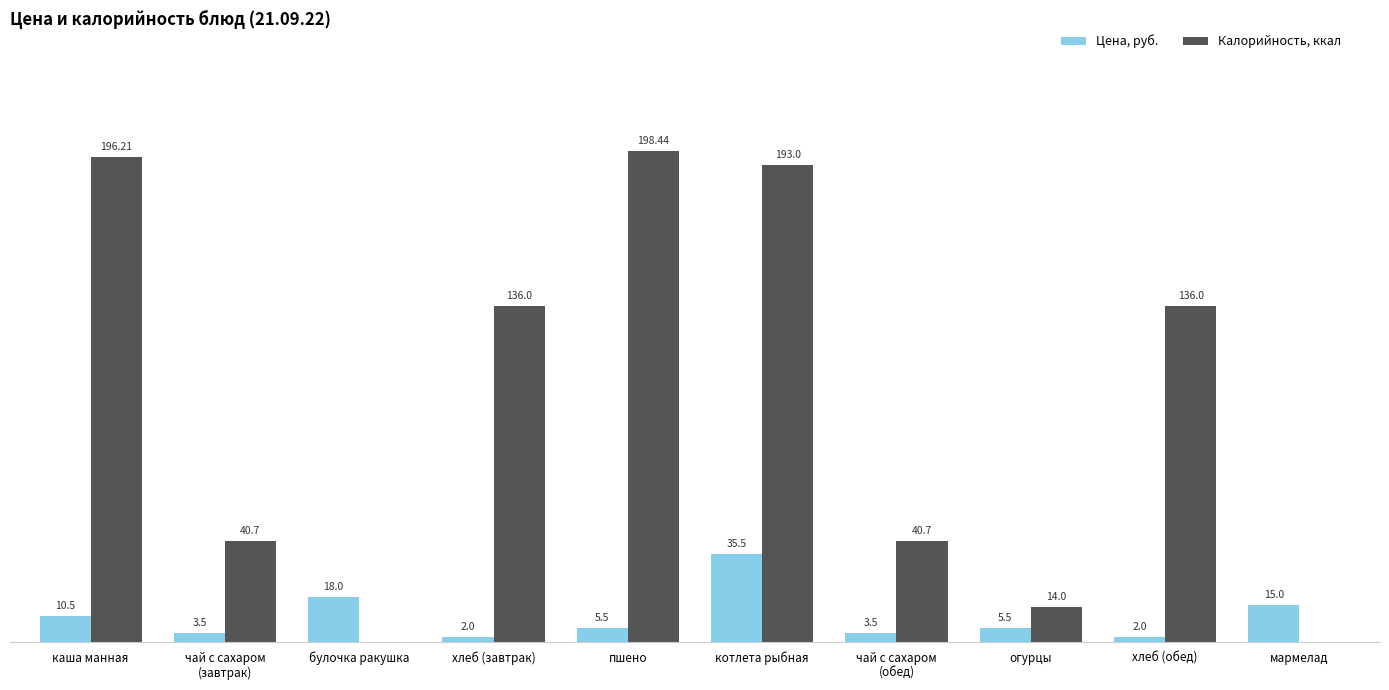

At which label does Калорийность, ккал first exceed 136?

каша манная